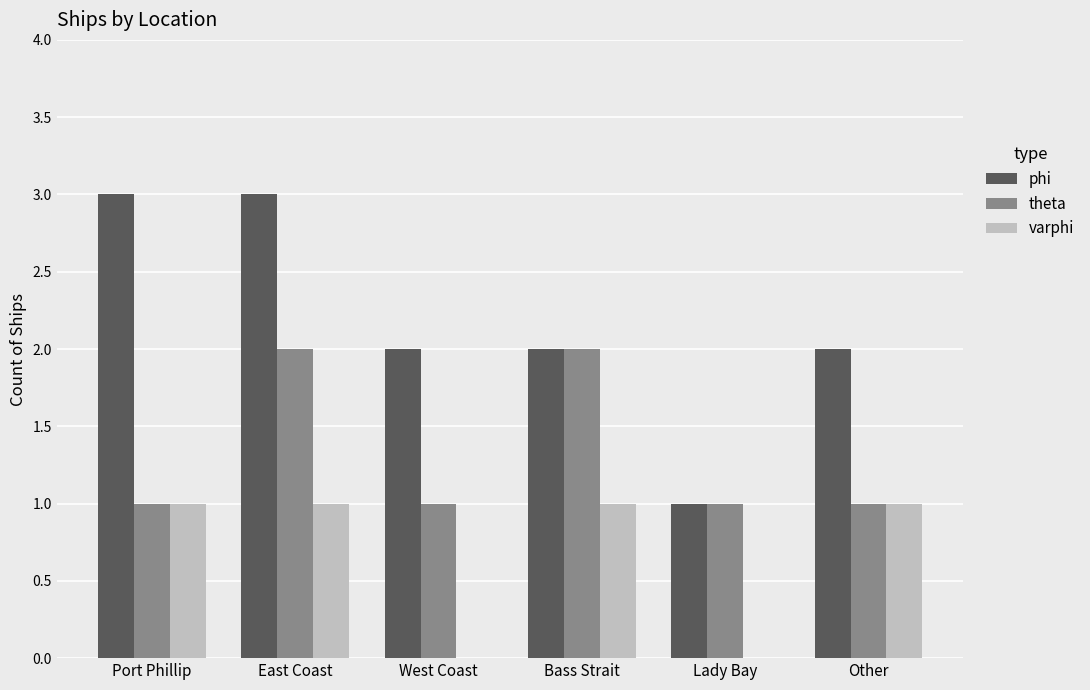

Which series has the largest total across all categories?

phi